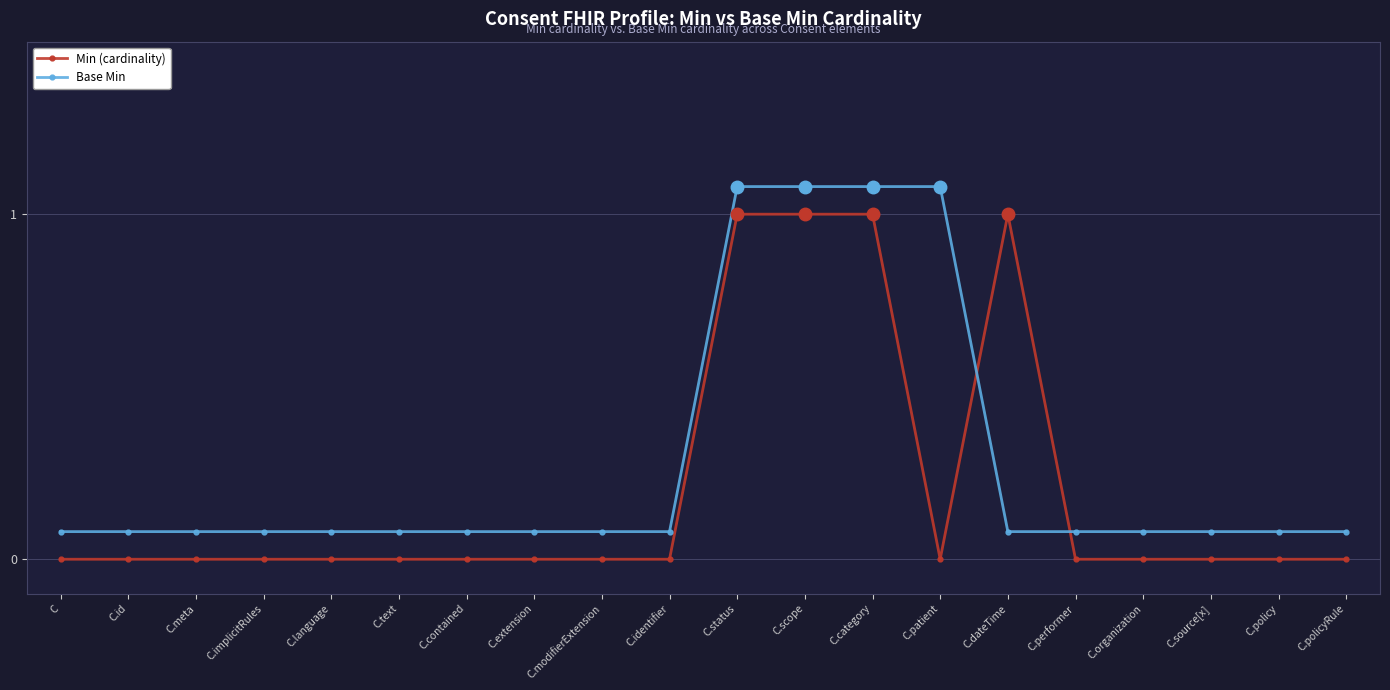

What are all the series names shown in the legend?

Min (cardinality), Base Min